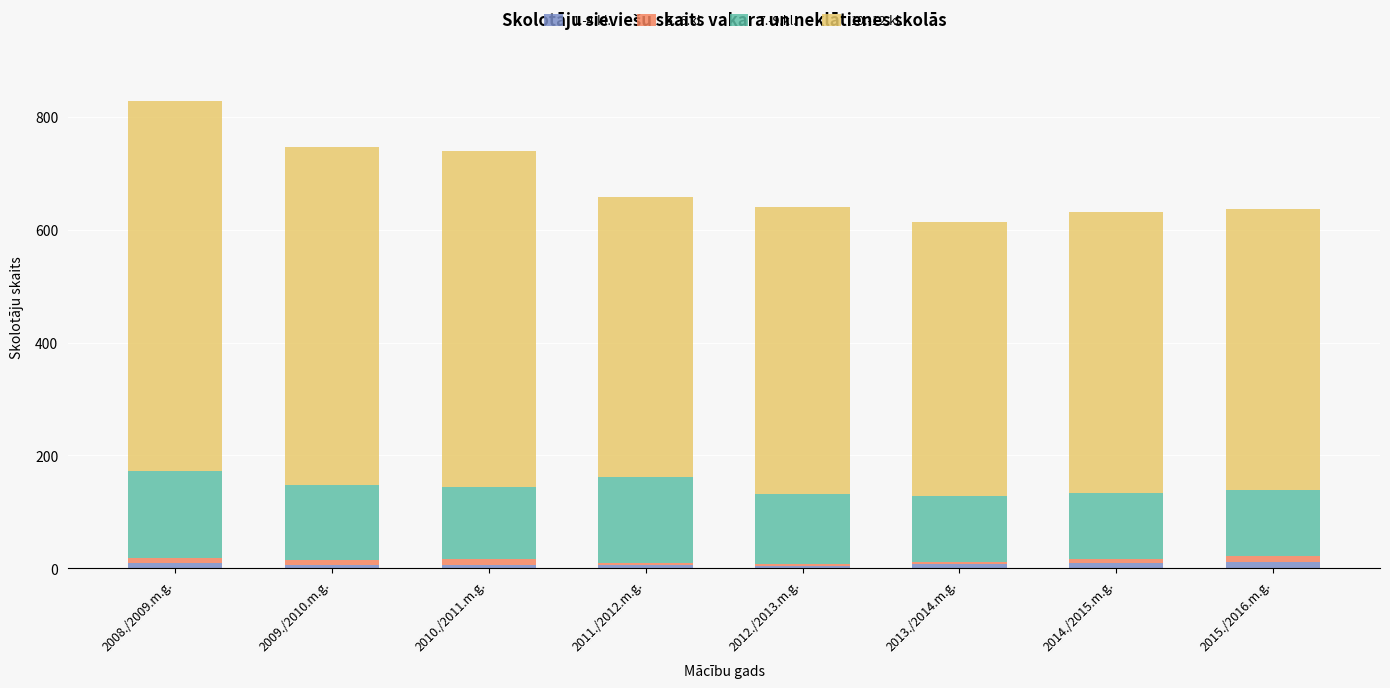

Are the bars horizontal?

No